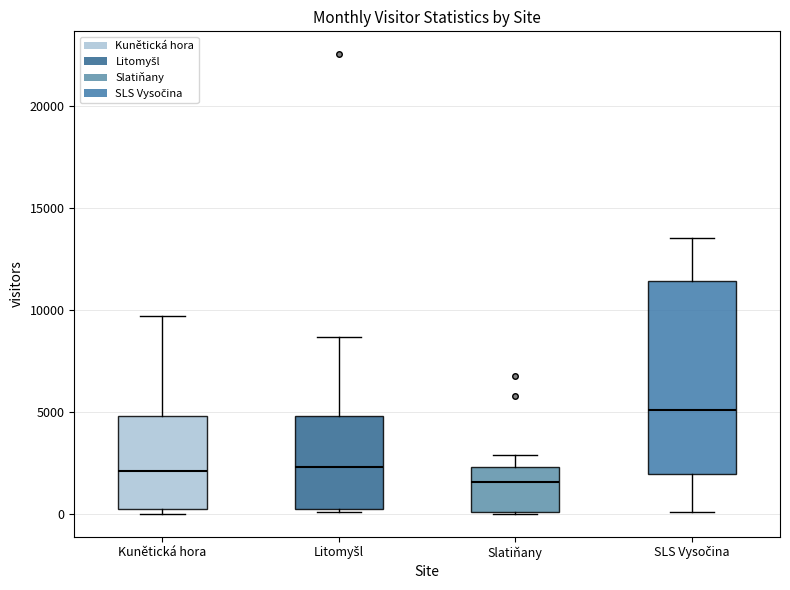

Reading left to right, read every box against the y-axis: the position of its median line, the range the box covers, and the ends of its whiskers. The values are not printed on the chart, so give them approximately, as read against the axis.

Kunětická hora: median 2000, box 500 to 5000, whiskers 0 to 9500
Litomyšl: median 2500, box 0 to 5000, whiskers 0 to 8500
Slatiňany: median 1500, box 0 to 2500, whiskers 0 to 3000
SLS Vysočina: median 5000, box 2000 to 11500, whiskers 0 to 13500